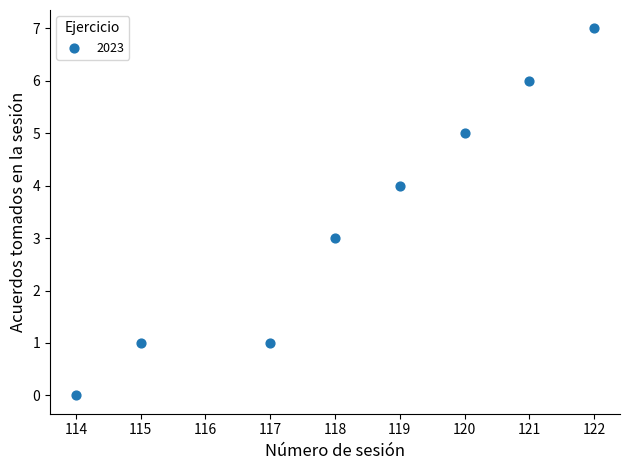

What is the range of X values (max minus min)?

8